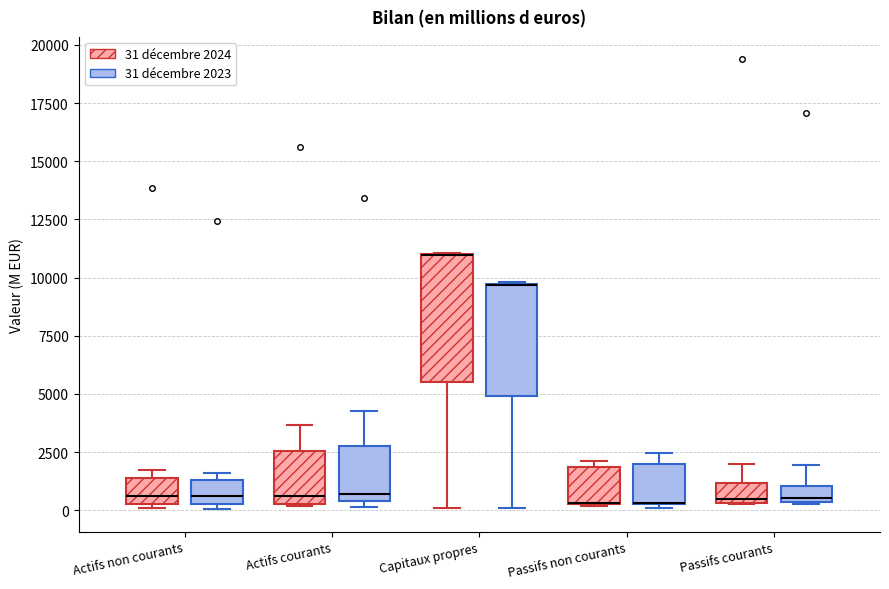

Where is the upper edge of the box for Actifs courants (31 décembre 2023) on the y-axis? The values are not printed on the chart, so give them approximately, as read against the axis.

3000